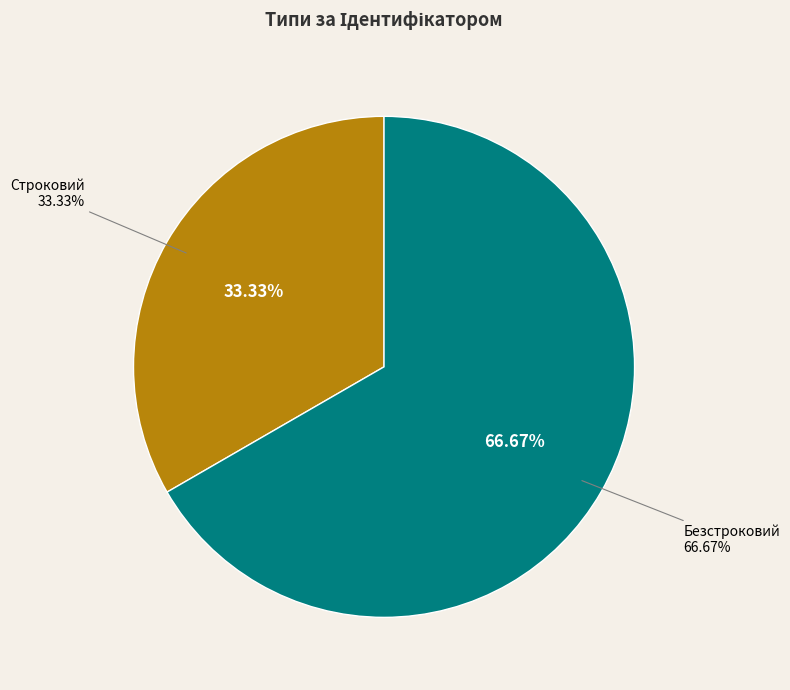

Count the number of slices in the pie.

2